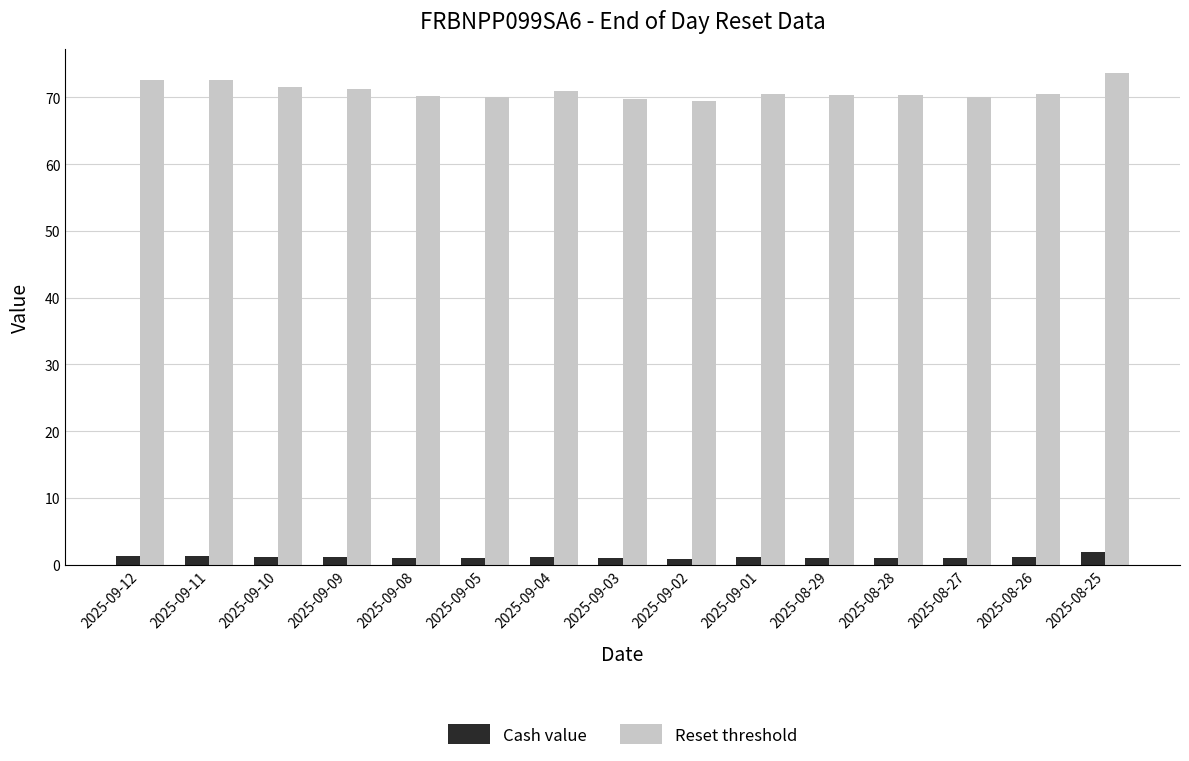

Count the number of categories in the chart.

15